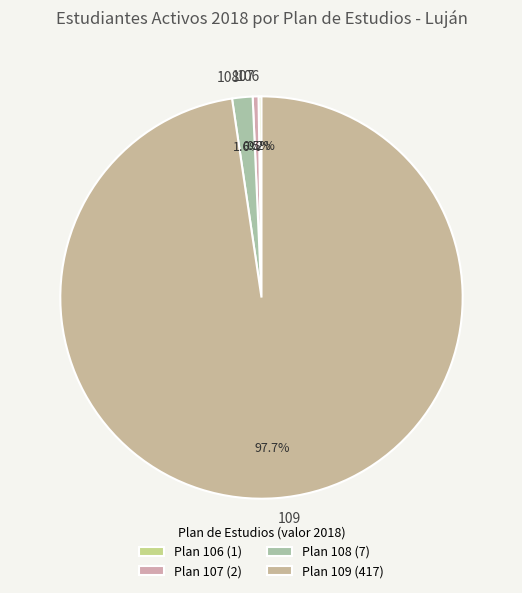

To the nearest percent, what is the difference between the largest and smallest slice percentages?

97%